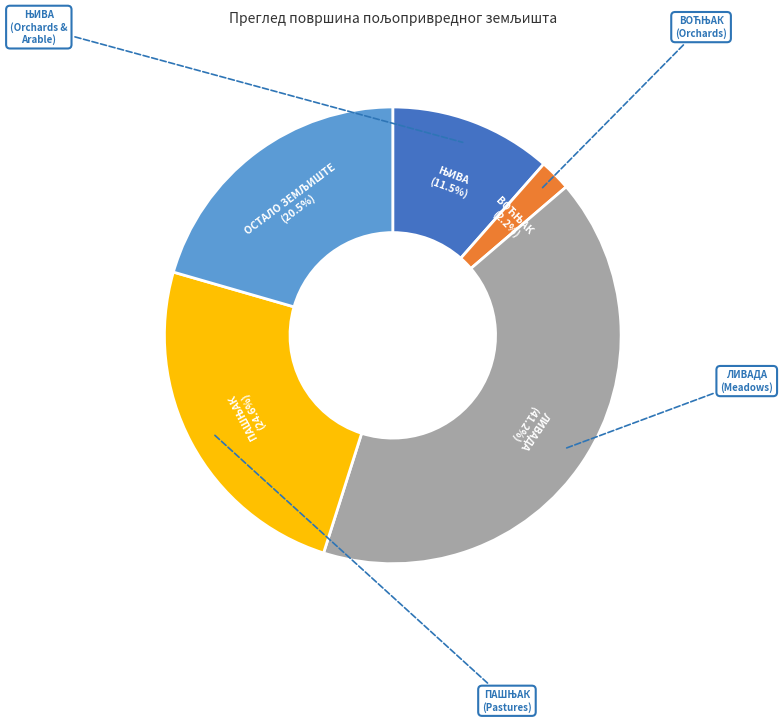

How much of the chart is everything except ЛИВАДА?

58.8%